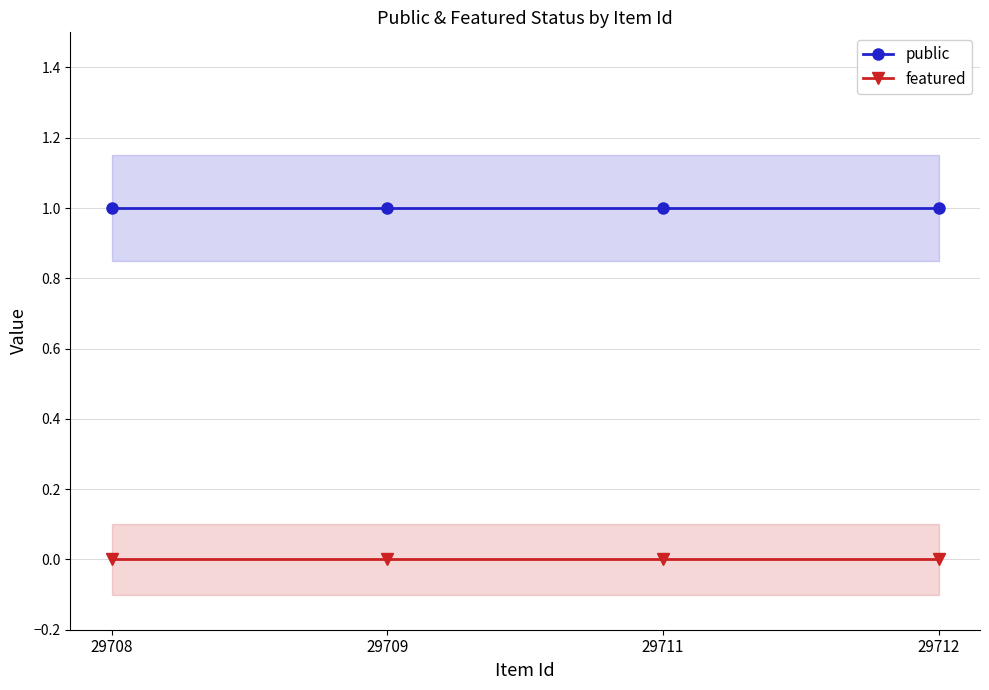

What is the difference between the highest and lowest values at 29711?

1